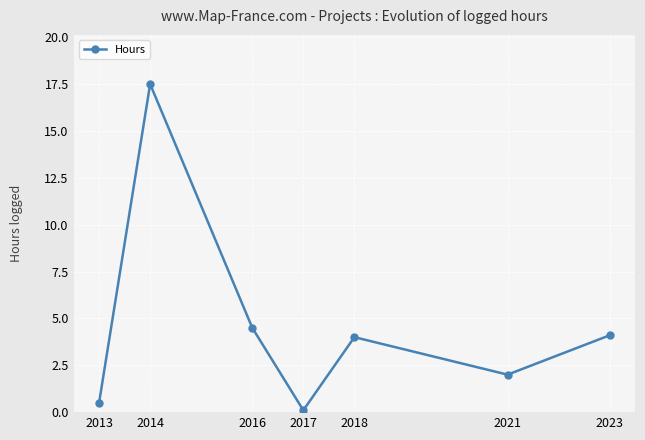

Does the chart have visible grid lines?

Yes